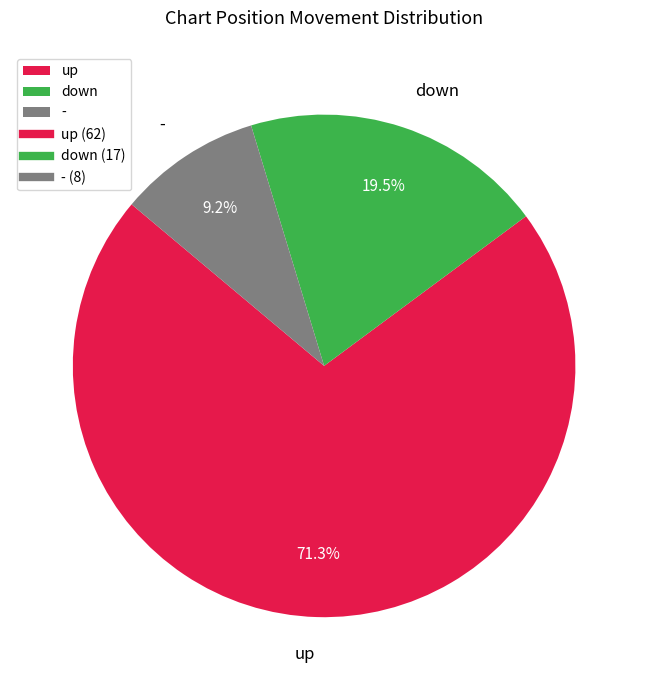

Rank the categories by value from lowest to highest.

-, down, up